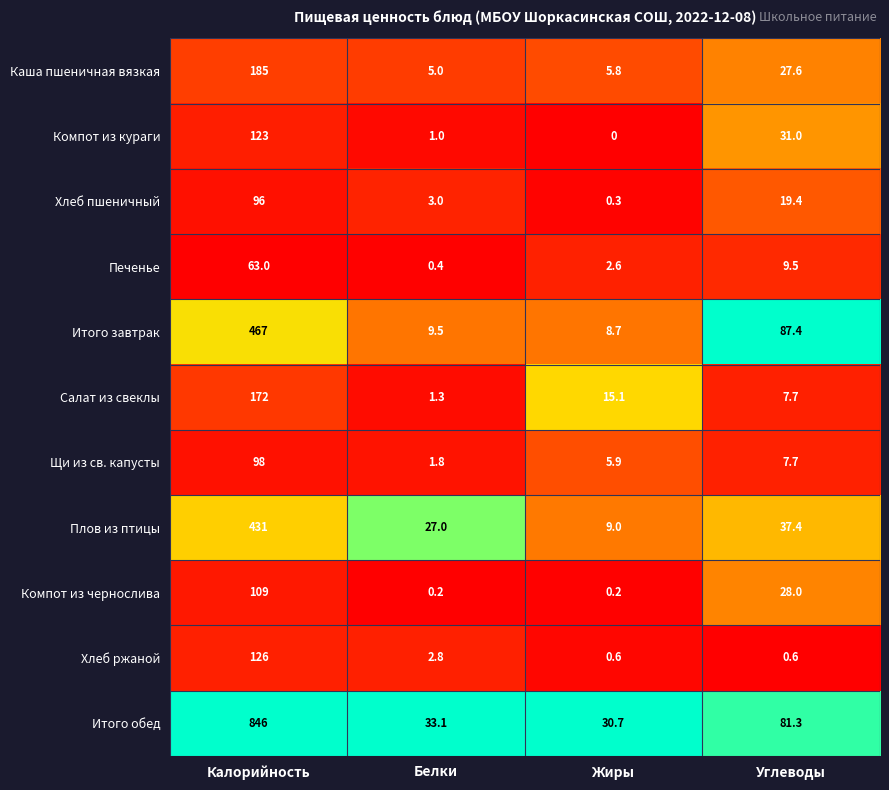

Which series has the largest total across all categories?

Итого обед